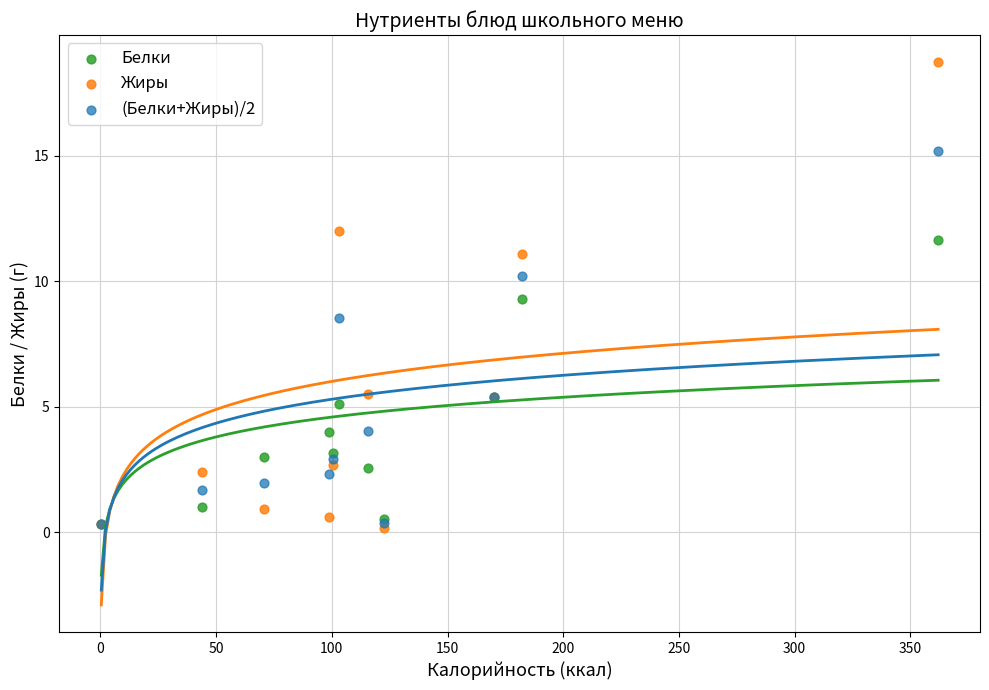

Which series has the widest spread of Y values?

Жиры